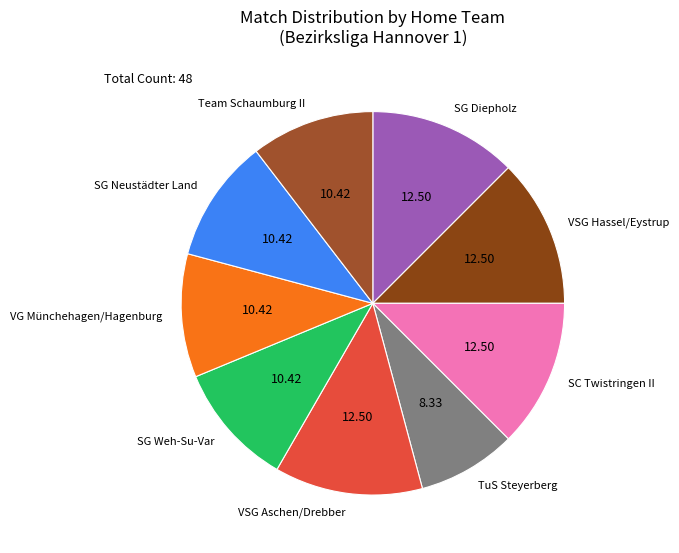

Is VSG Aschen/Drebber the majority of the pie?

No